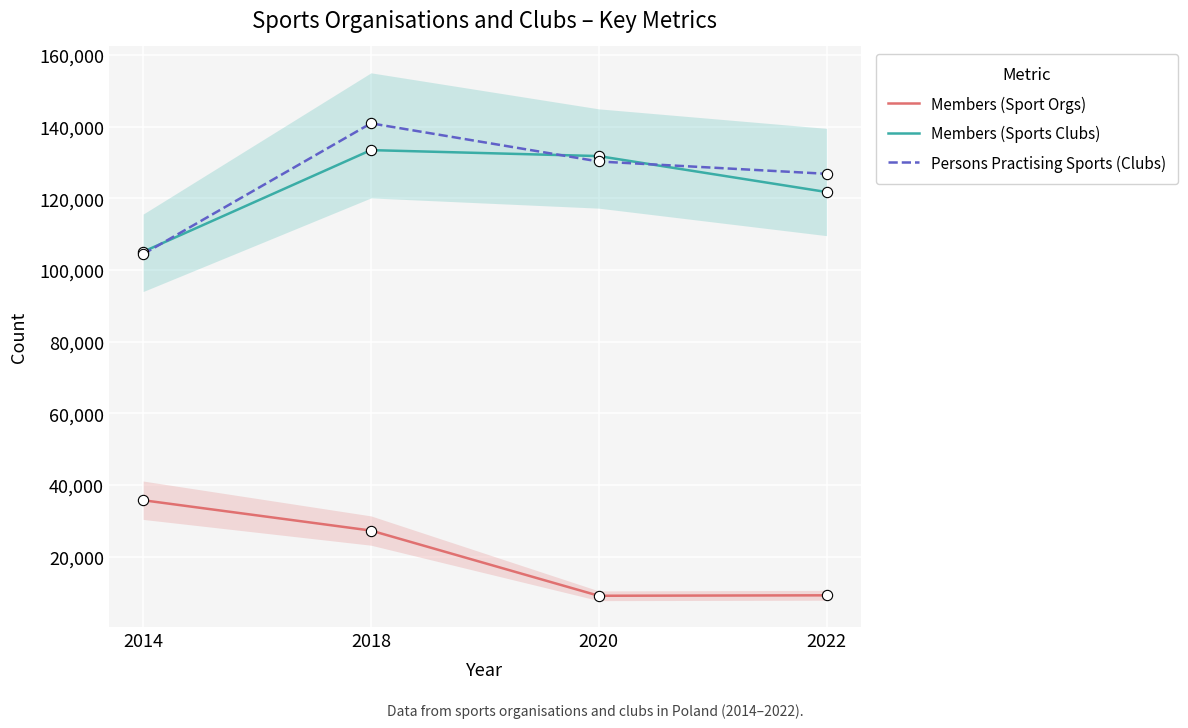

What are all the series names shown in the legend?

Members (Sport Orgs), Members (Sports Clubs), Persons Practising Sports (Clubs)